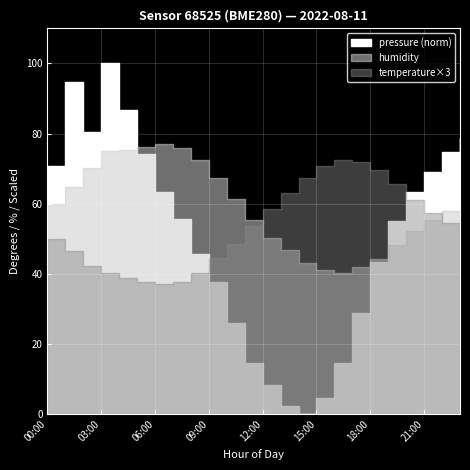

True or false: pressure and humidity cross at least once.

False